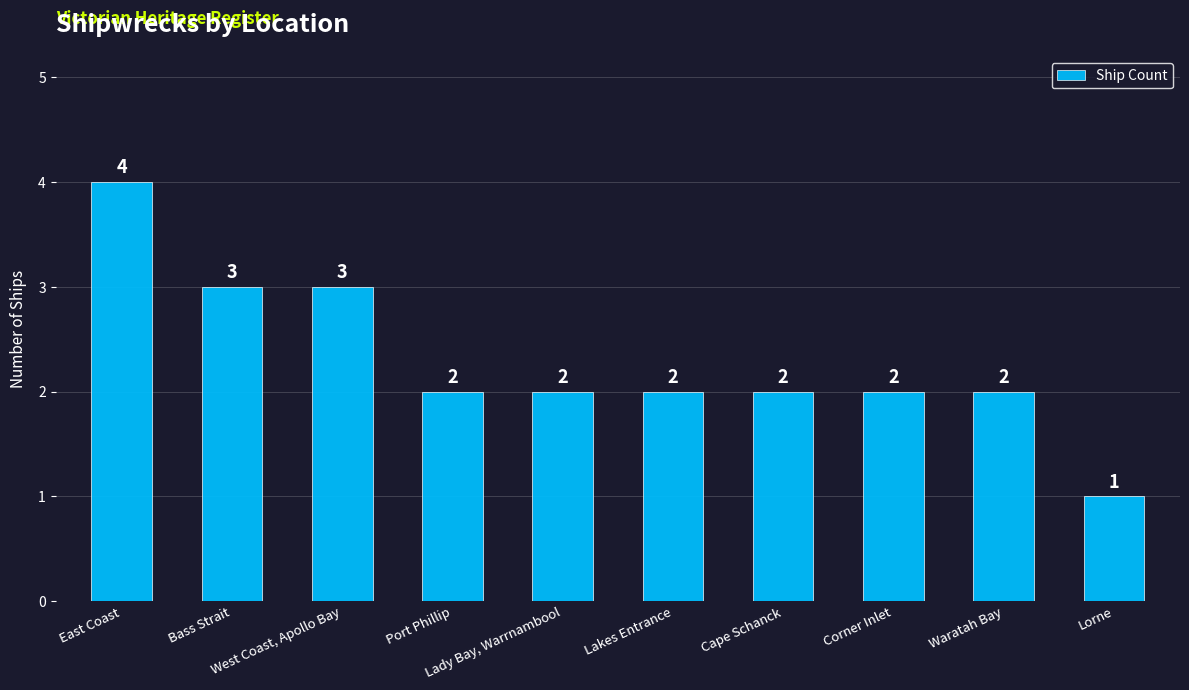

The value at Lorne is 0. True or false?

False